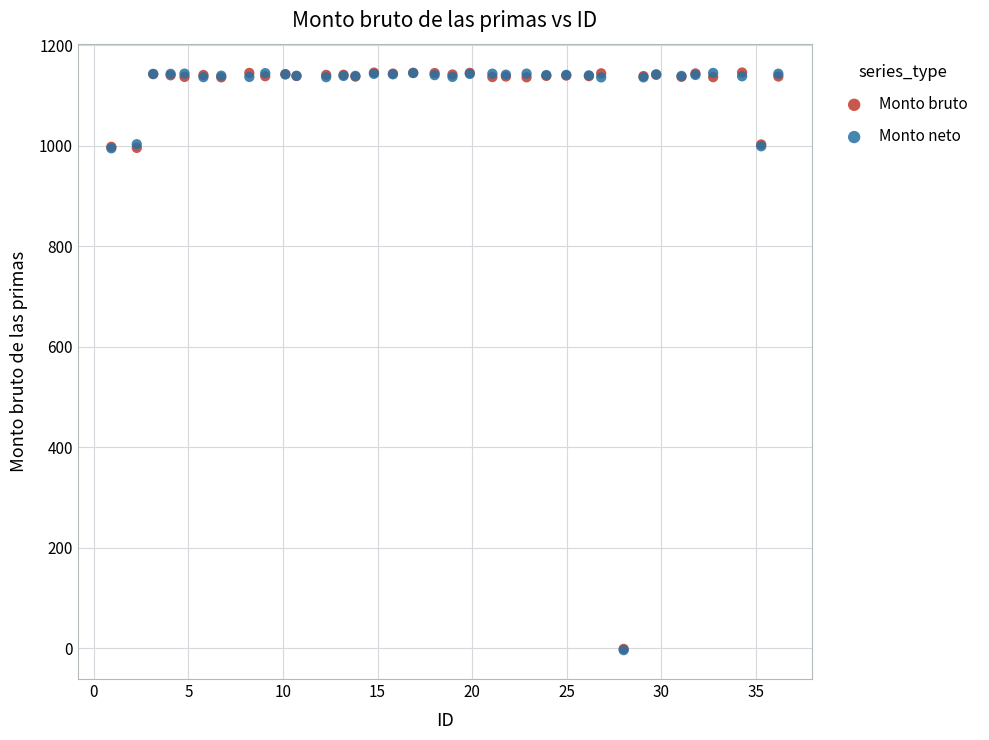

What are all the series names shown in the legend?

Monto bruto, Monto neto